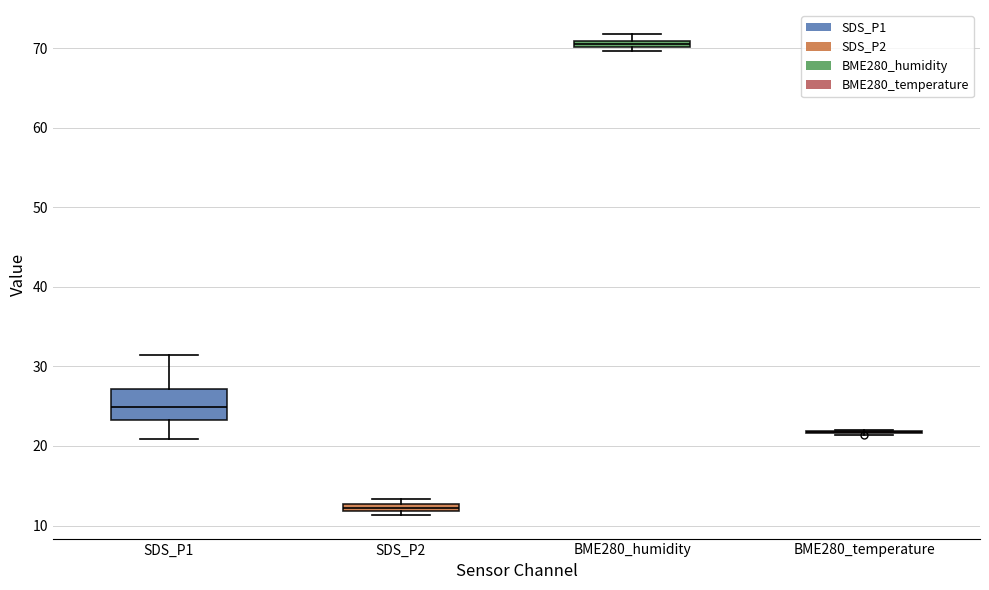

Where is the upper edge of the box for BME280_humidity on the y-axis? The values are not printed on the chart, so give them approximately, as read against the axis.

71